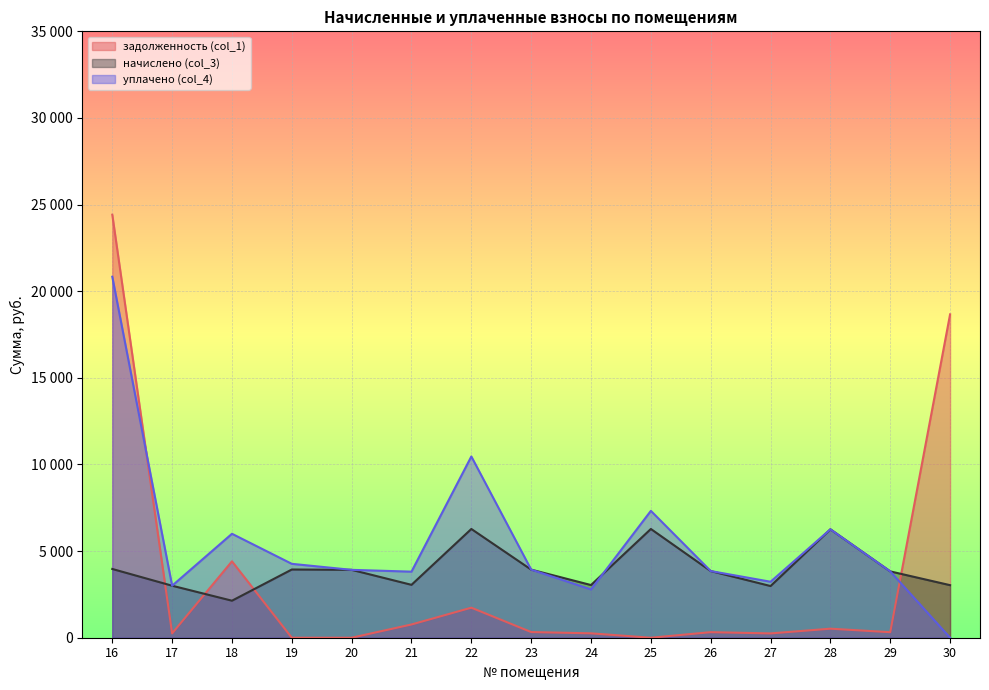

At how many categories does at least one series exceed 24020?

1